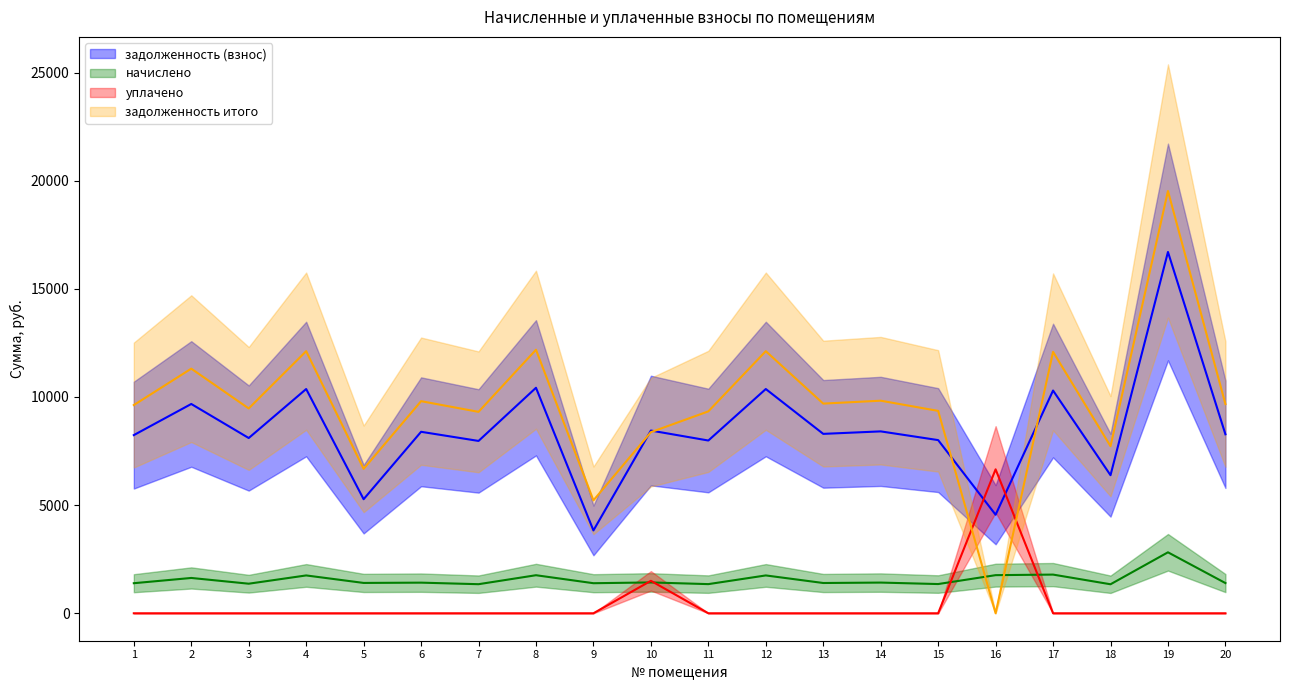

What is the average value of the уплачено series?

407.8